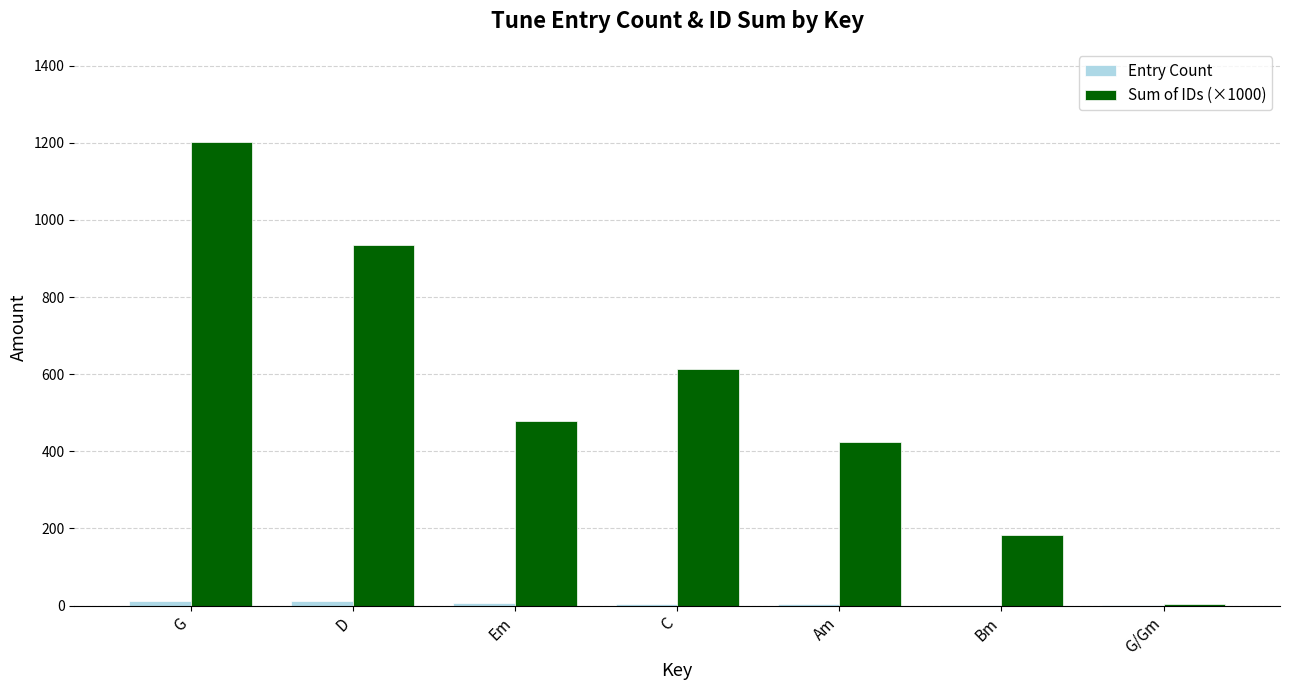

Where is Sum of IDs (×1000) nearest to the value 603?

C